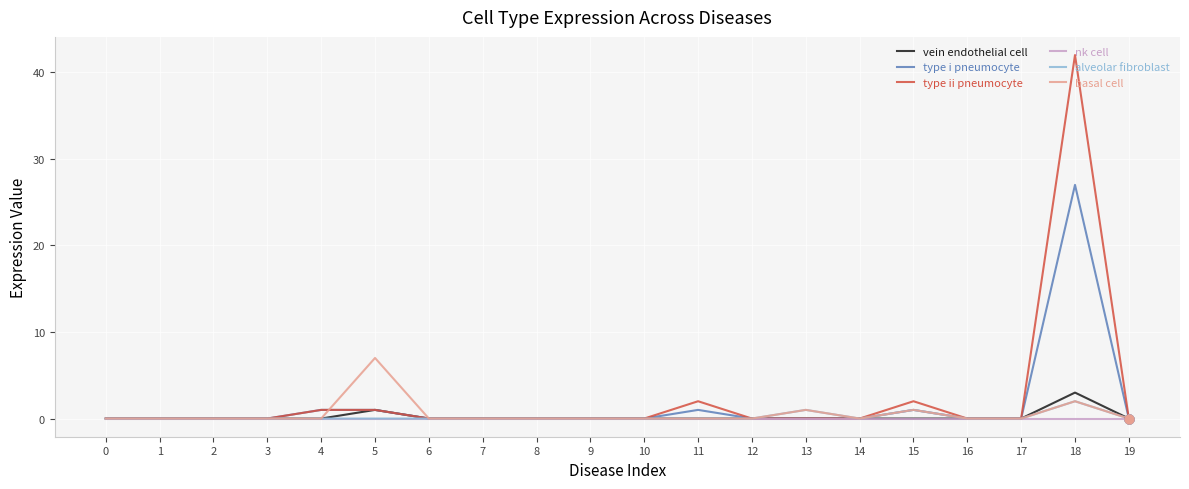

Which series has the widest spread of values?

type ii pneumocyte